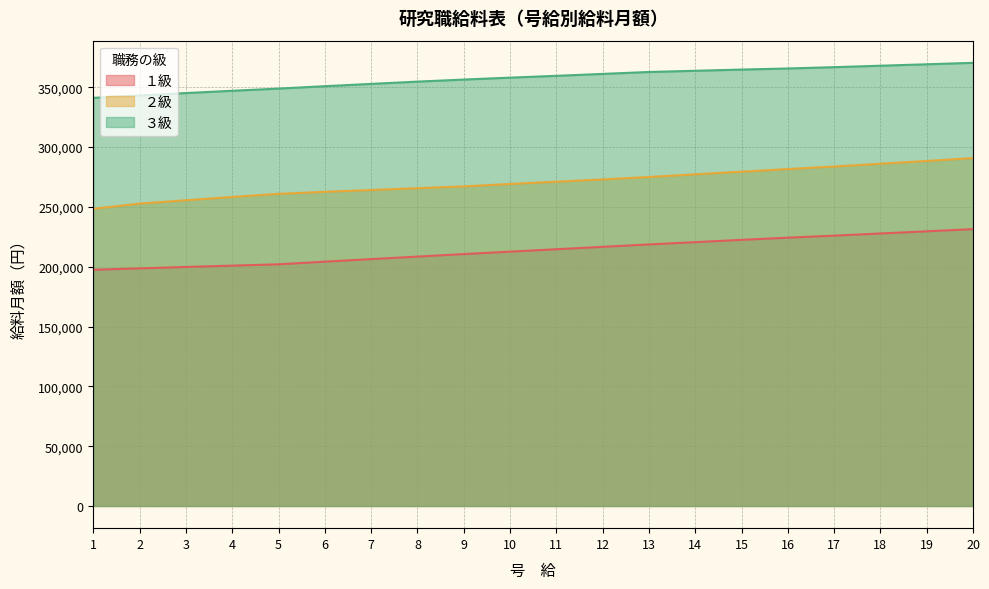

Does the chart have visible grid lines?

Yes